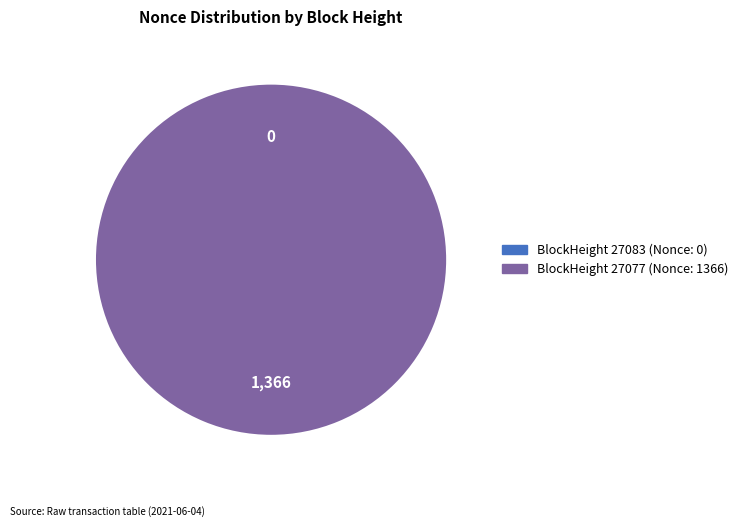

Combined, what portion of the pie is 27083 and 27077?

100.0%